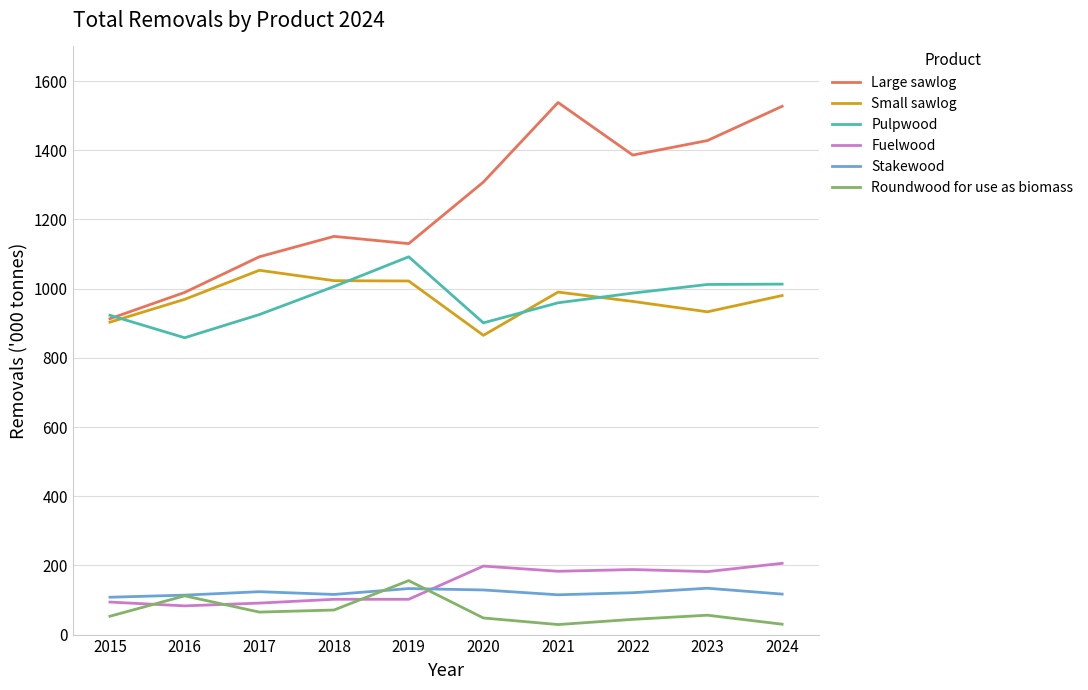

True or false: Roundwood for use as biomass has more than 2 points higher than both neighbors.

True